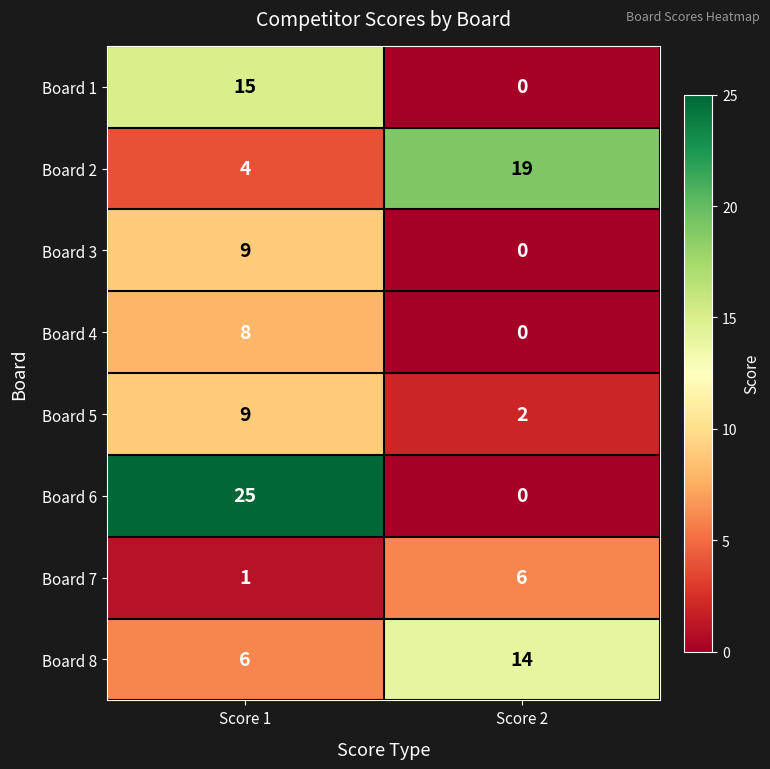

Is it true that Board 6 equals -16 at Score 2?

False